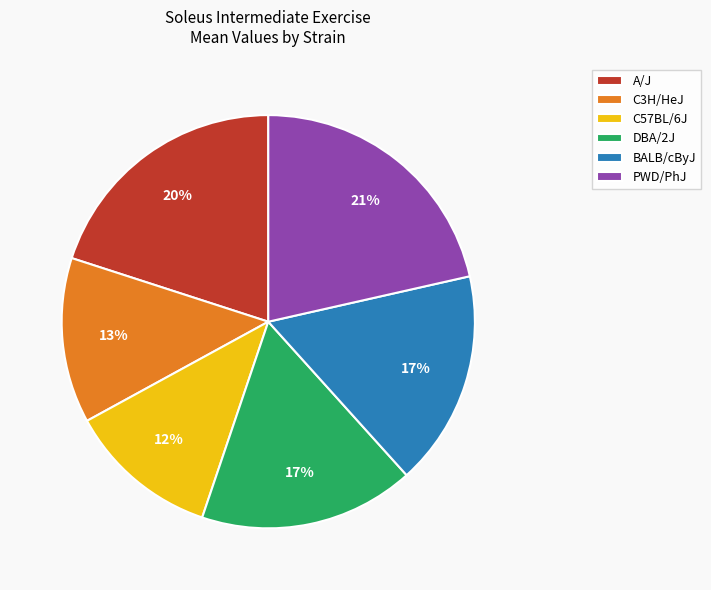

What is the largest slice in the pie chart?

PWD/PhJ